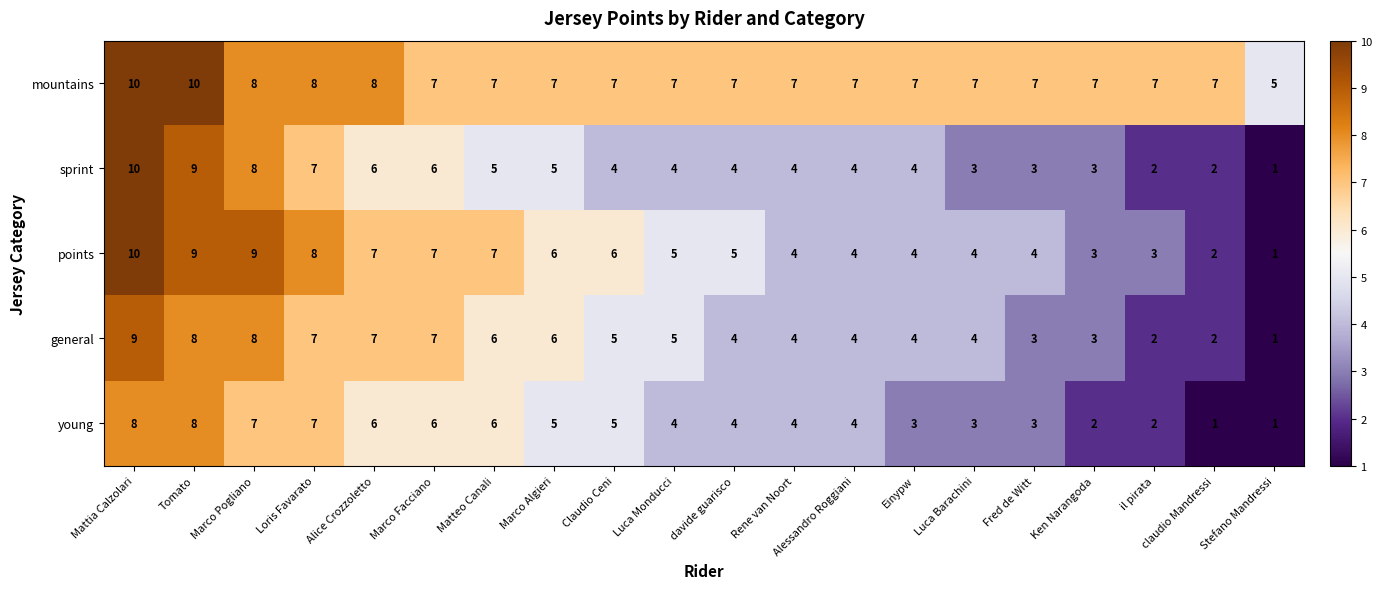

True or false: sprint has a value of 5 at Matteo Canali.

True